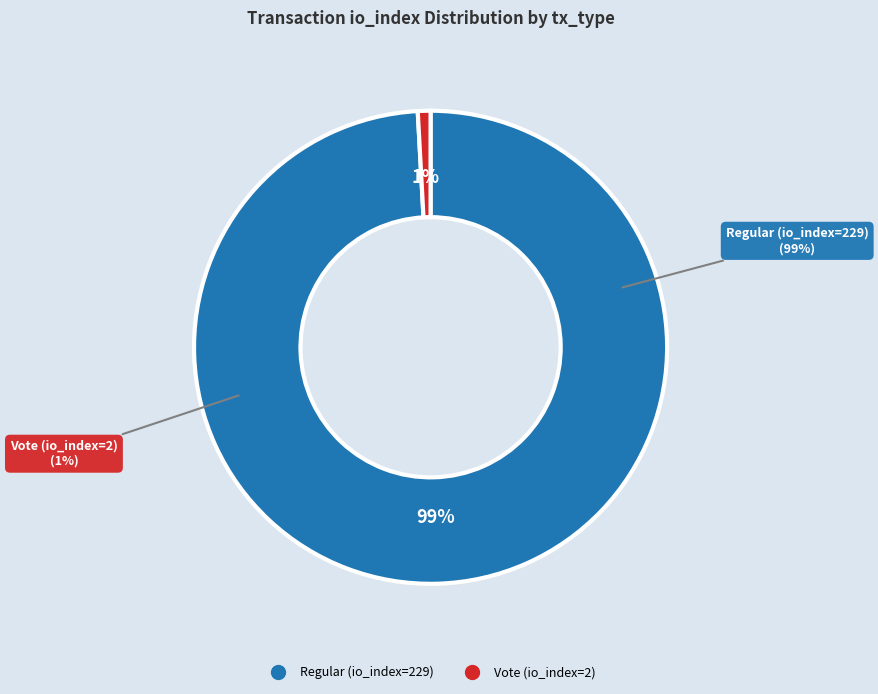

To the nearest percent, what portion does Vote (io_index=2) represent?

1%